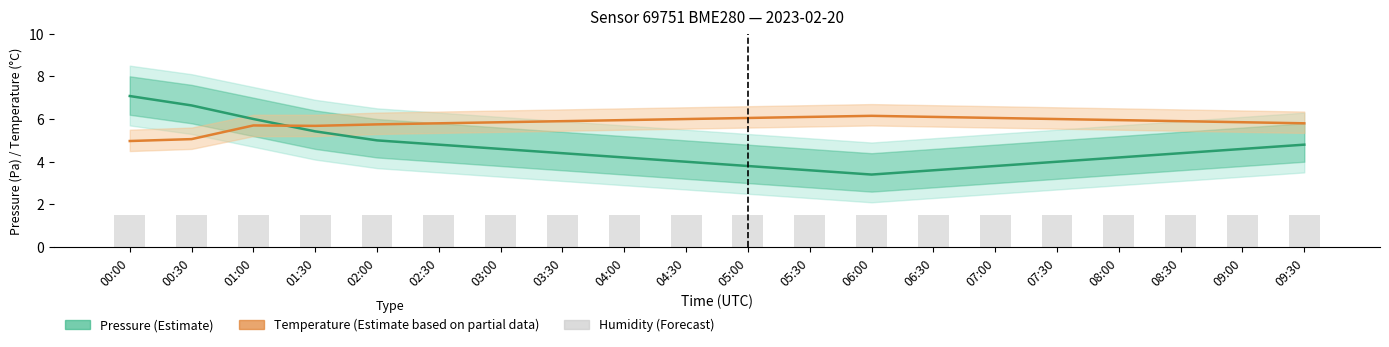

How many values in the Pressure (Estimate) series exceed 4?

13